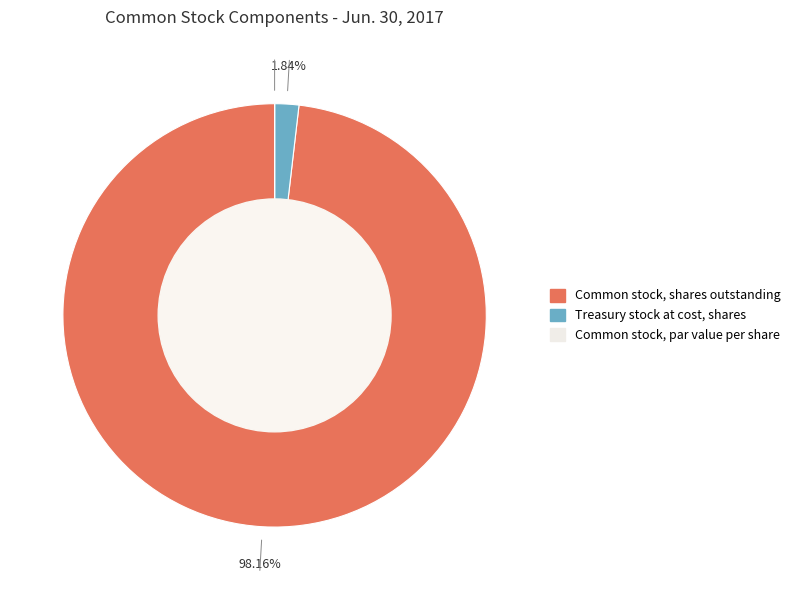

Does any single category account for the majority?

Yes